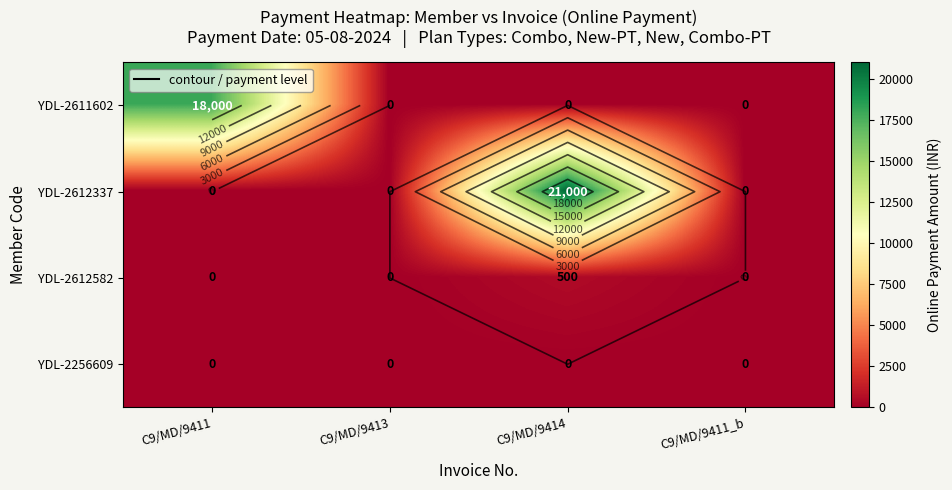

Which has a higher value, C9/MD/9414 or C9/MD/9411?

C9/MD/9411